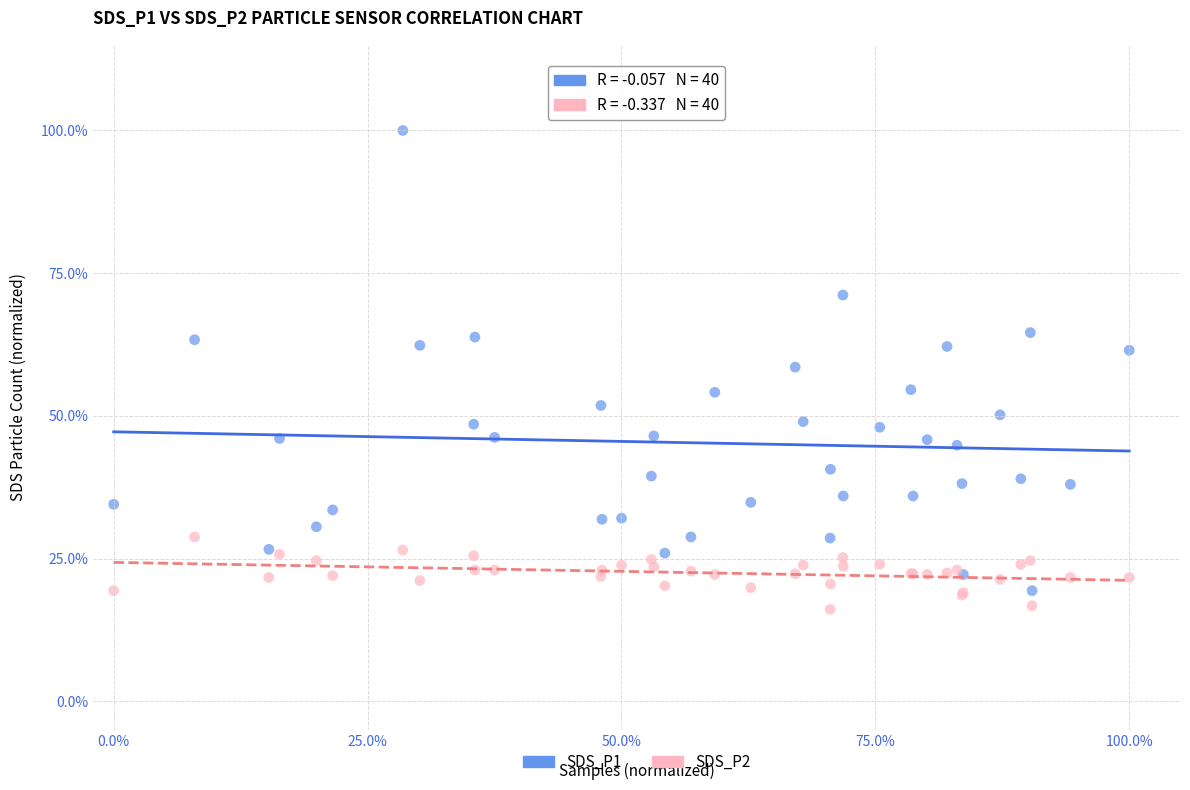

Which series has the widest spread of Y values?

SDS_P1